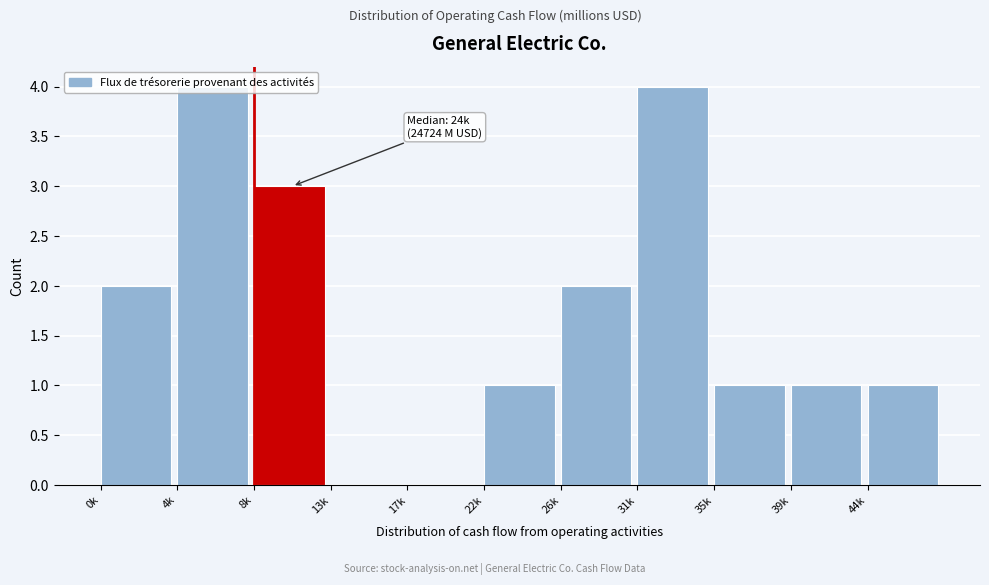

What is the sum of all values?

19